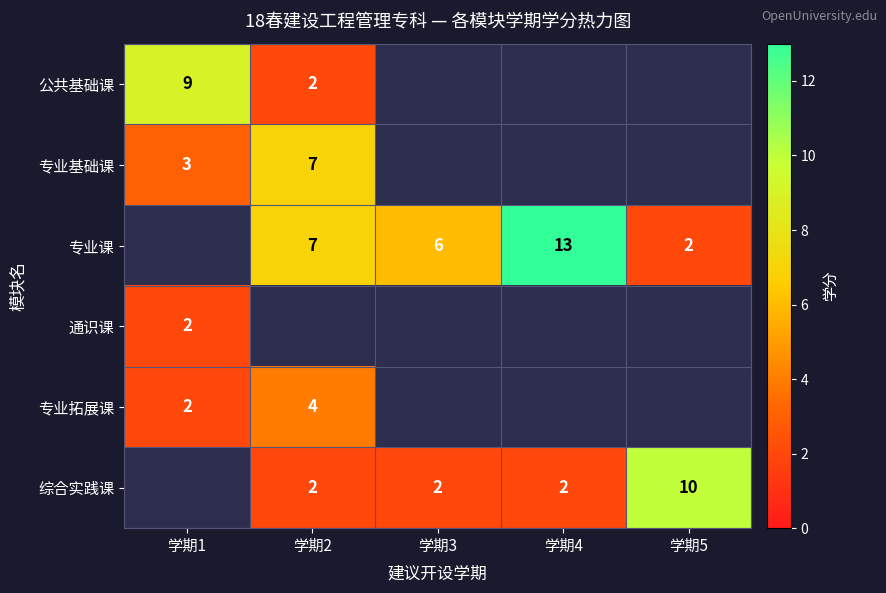

At how many categories does at least one series exceed 5?

5